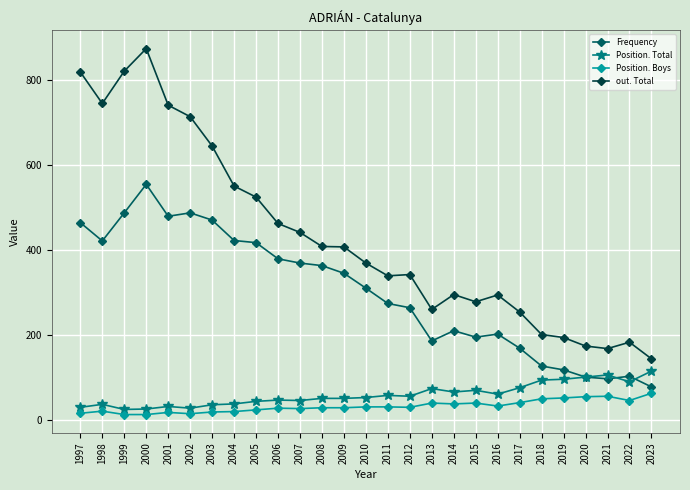

How many series are shown in this chart?

4